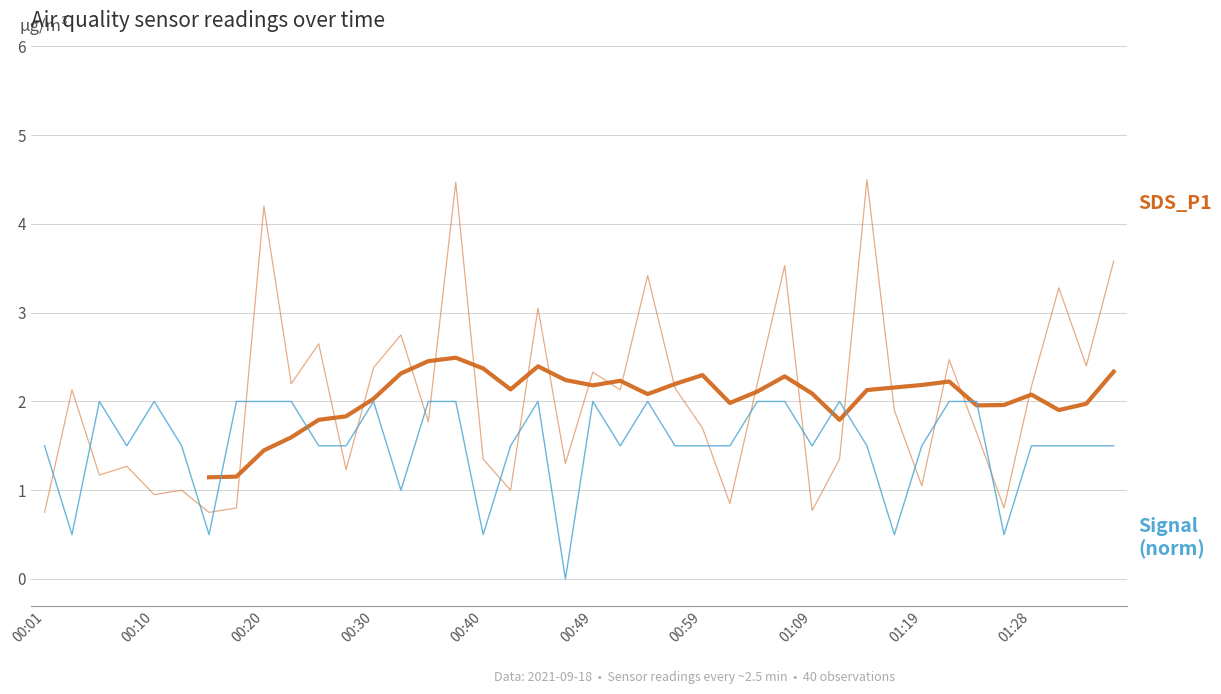

What is the approximate value of SDS_P1 at 33?

2.5